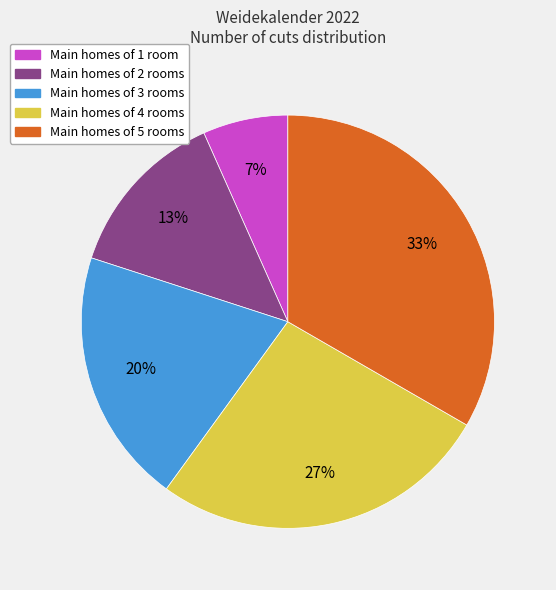

To the nearest percent, what is the average slice percentage?

20%